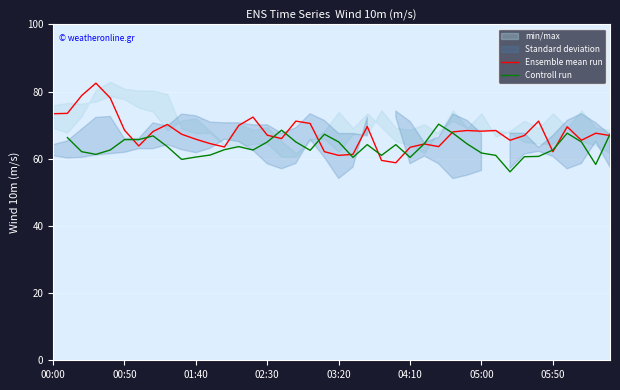

True or false: Controll run and Ensemble mean run intersect in this chart.

True